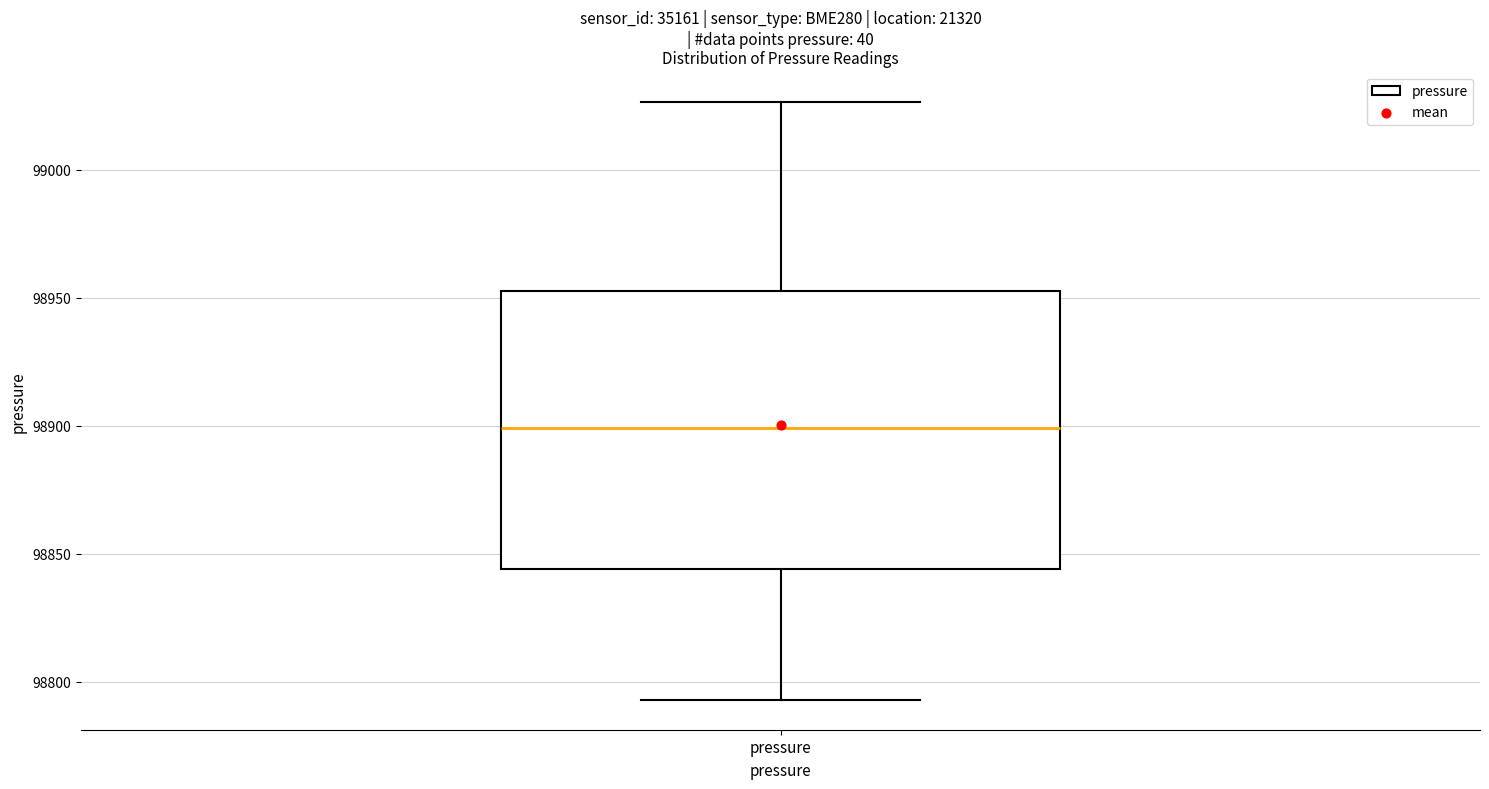

Where does the upper whisker of the box for pressure end on the y-axis? The values are not printed on the chart, so give them approximately, as read against the axis.

99025